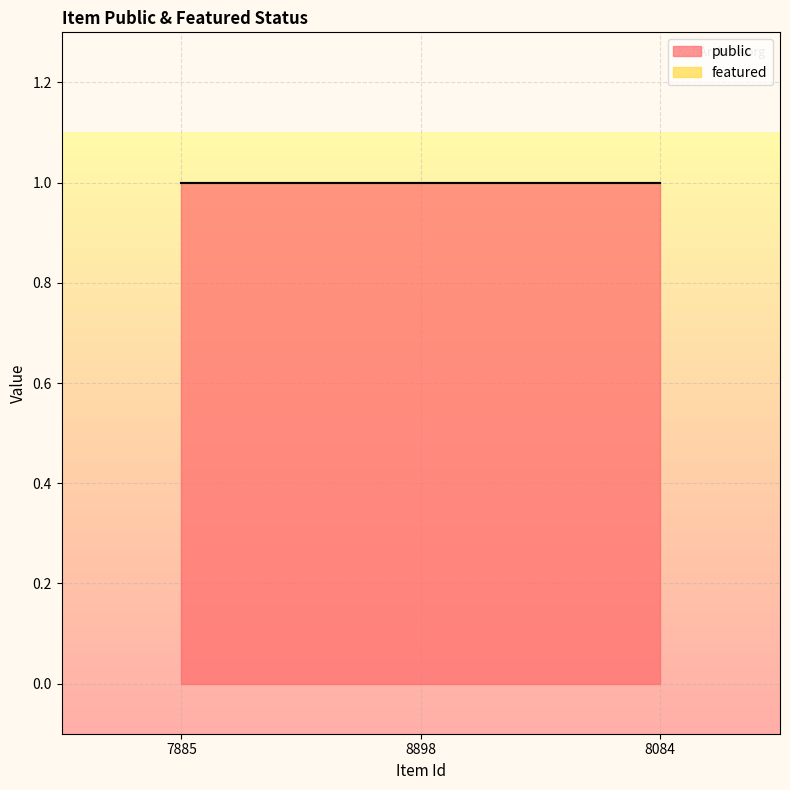

Reading left to right, transcribe all the data shown in this chart.

public: 1	1	1
featured: 0	0	0